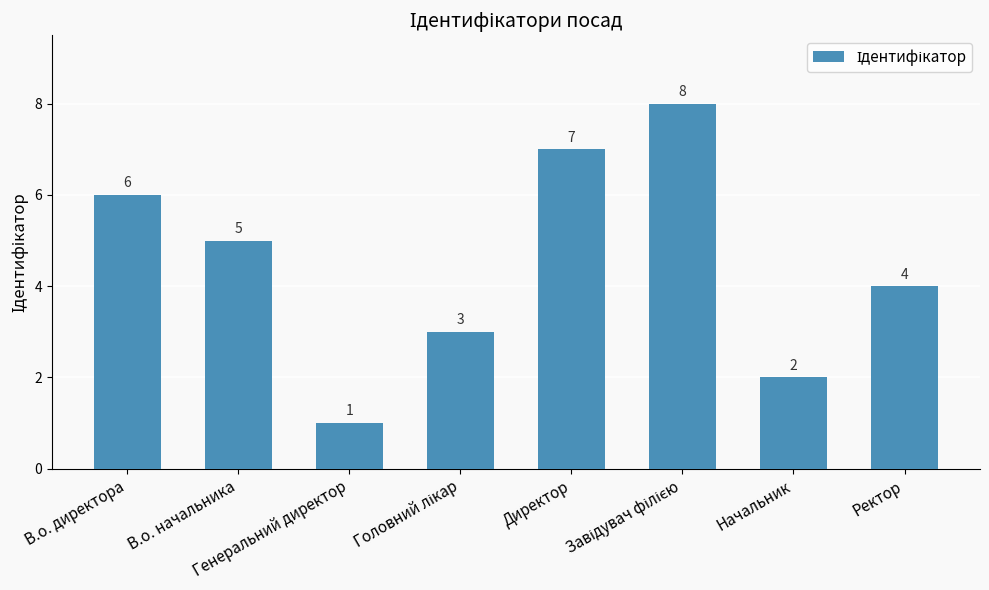

How many values are between 3 and 7?

5